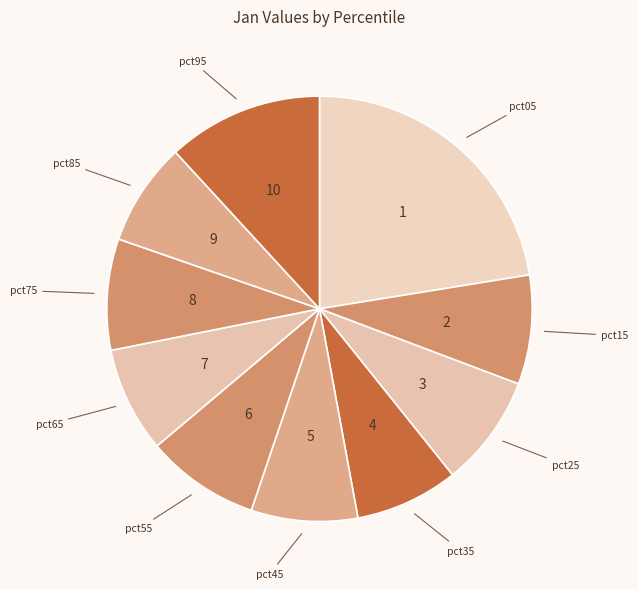

How many segments does this pie chart have?

10